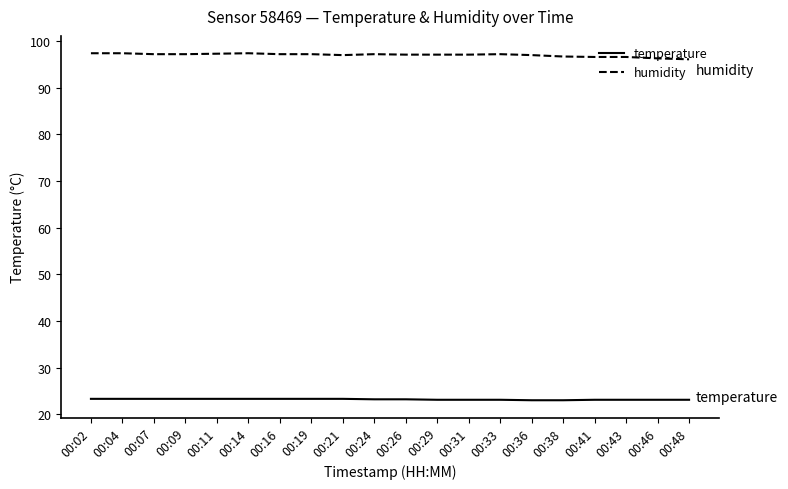

Rank the series by their maximum value, from highest to lowest.

humidity, temperature